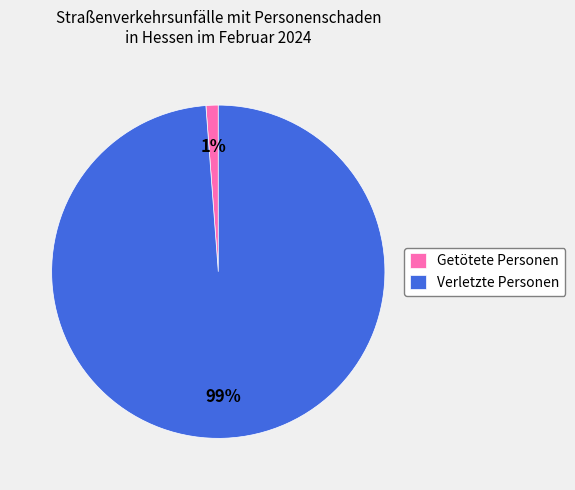

Between Verletzte Personen and Getötete Personen, which is larger?

Verletzte Personen